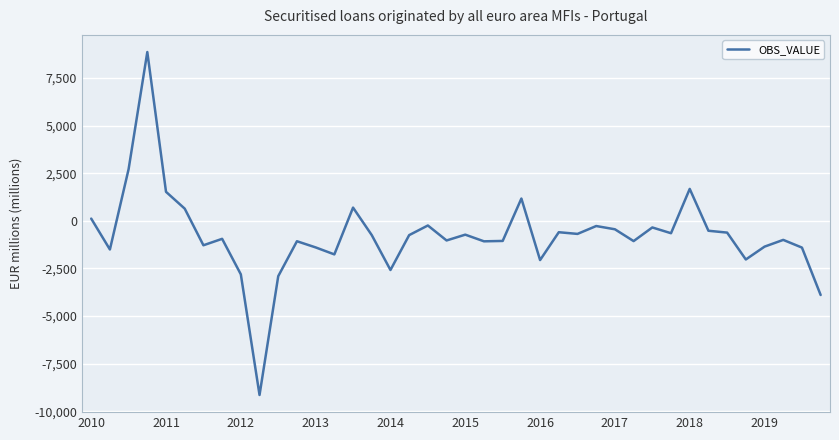

What is the greatest value displayed?

8863.1